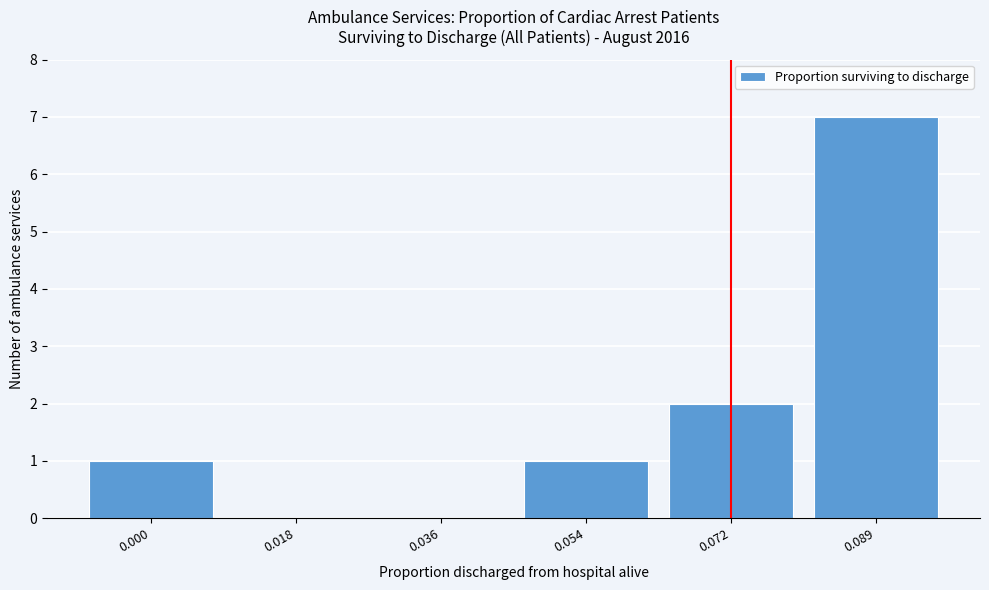

Reading left to right, transcribe all the data shown in this chart.

0.000=1	0.018=0	0.036=0	0.054=1	0.072=2	0.089=7